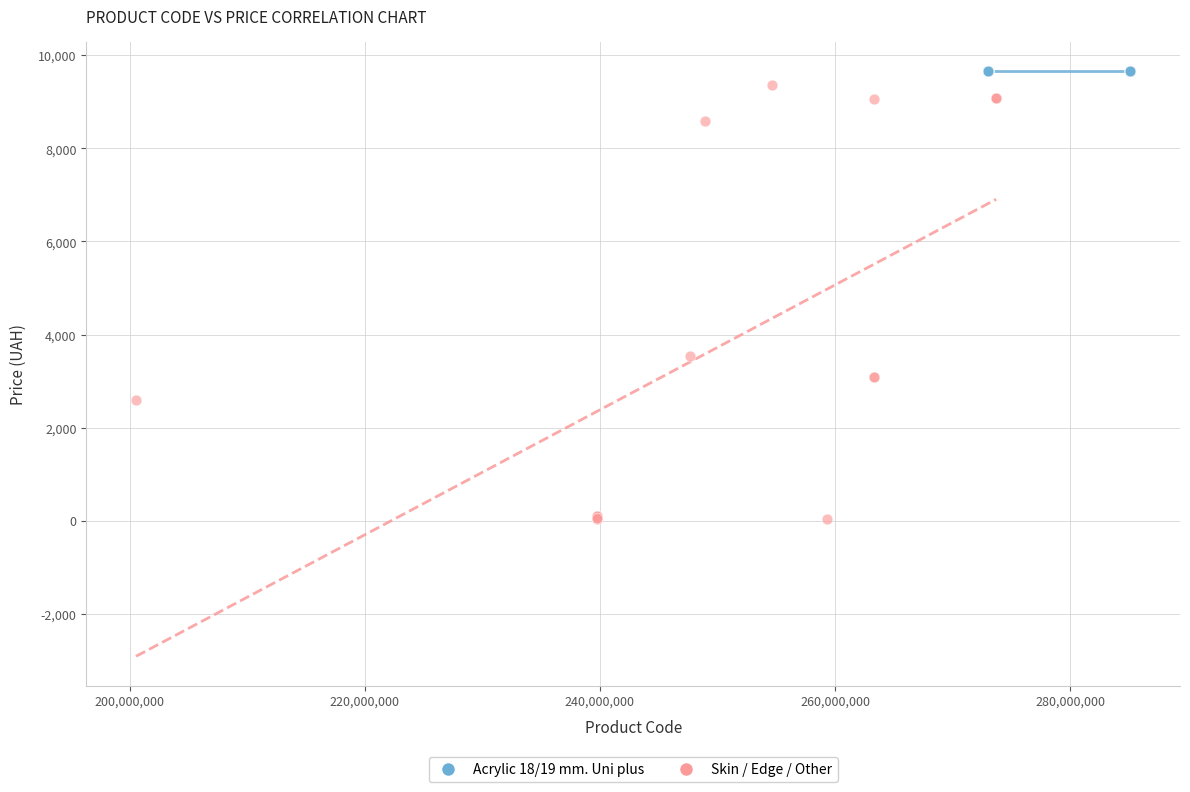

Which series reaches the minimum Y coordinate?

Skin / Edge / Other